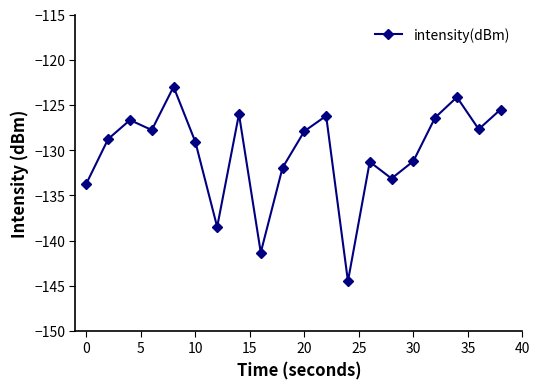

What is the difference between the maximum and second lowest values?

18.3